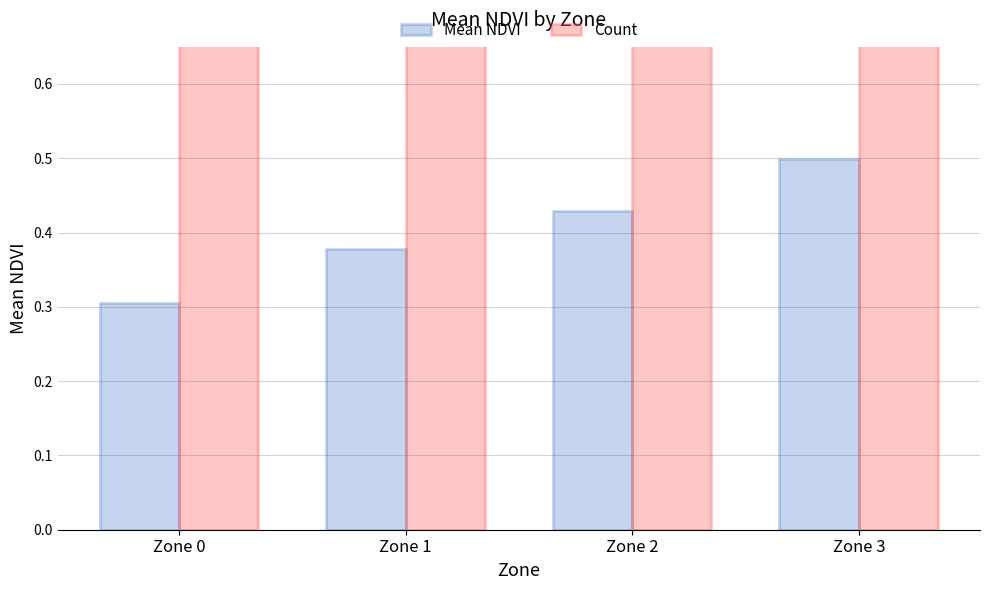

What is the value of the Count bar at the 4th from the left?

4.0